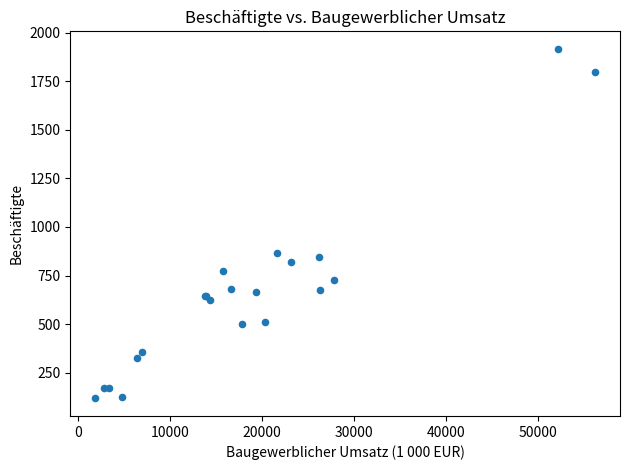

What Y value in the scatter plot is closest to 1017?

867.7